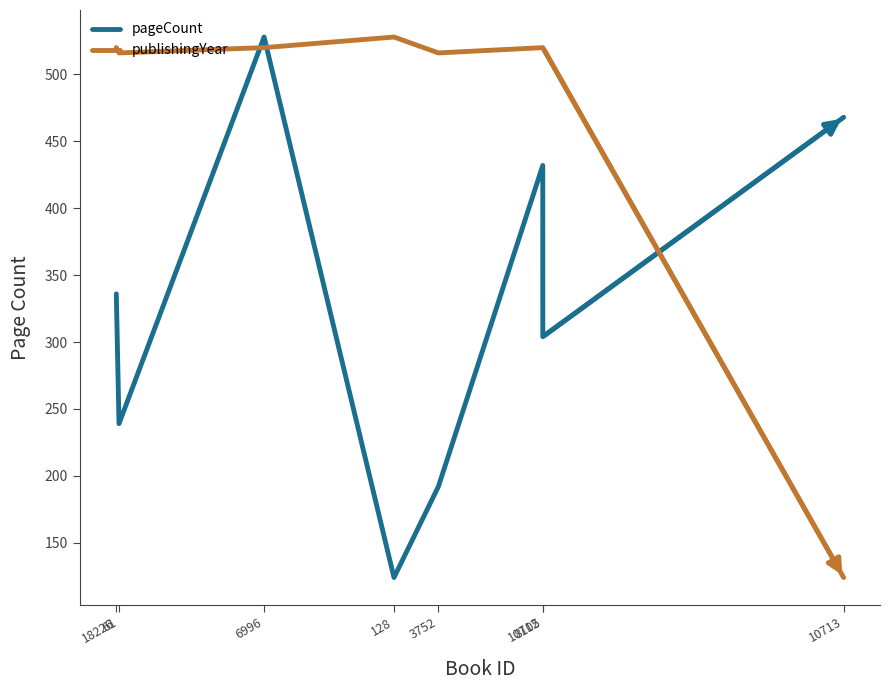

Which category has the highest value in the publishingYear series?

128